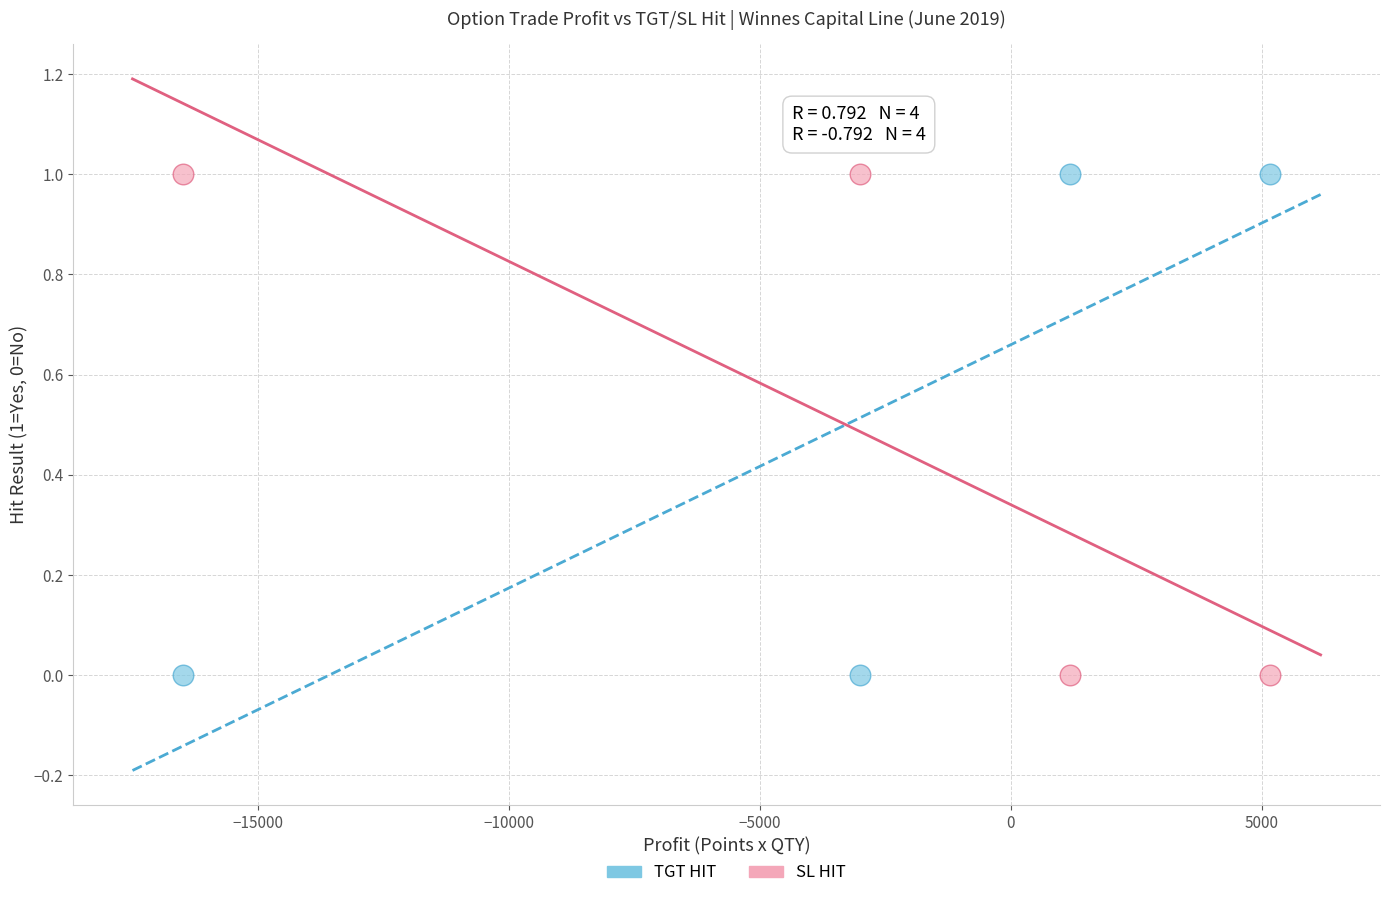

What is the X range (max minus min) for the scatter plot?

21675